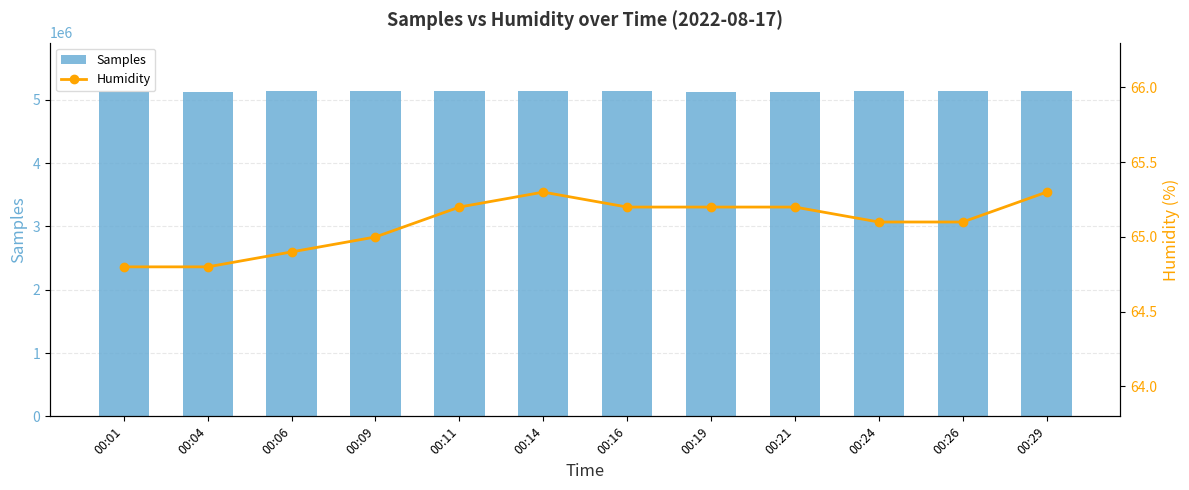

At 00:19, list the series in order from largest to smallest.

Samples, Humidity